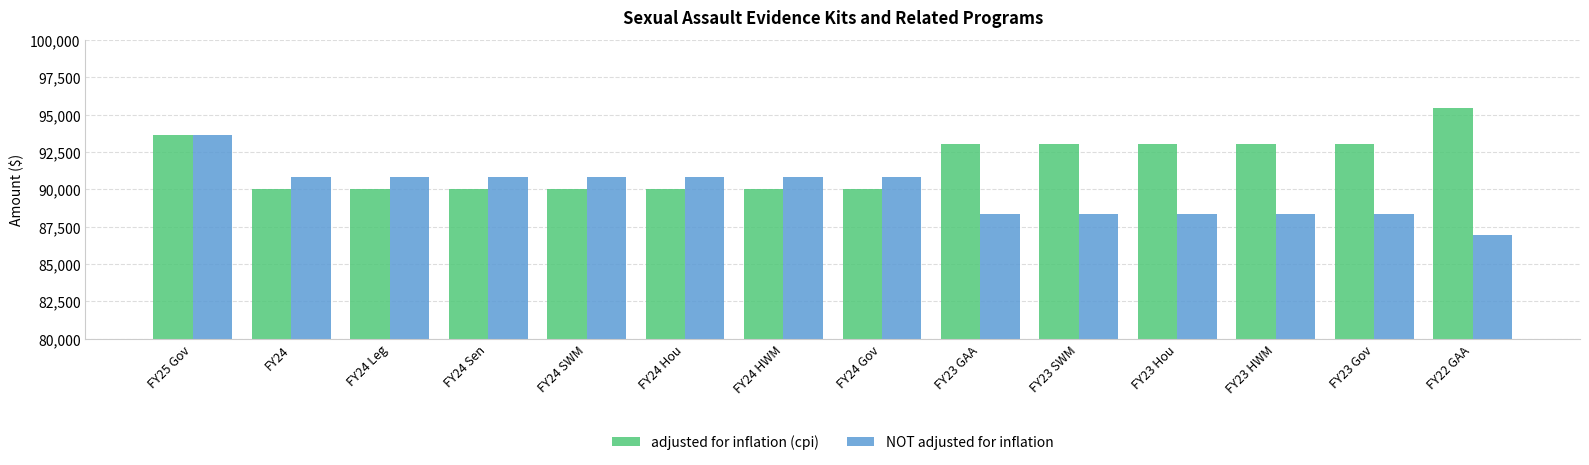

What is the difference between the maximum and minimum values in the adjusted for inflation (cpi) series?

5391